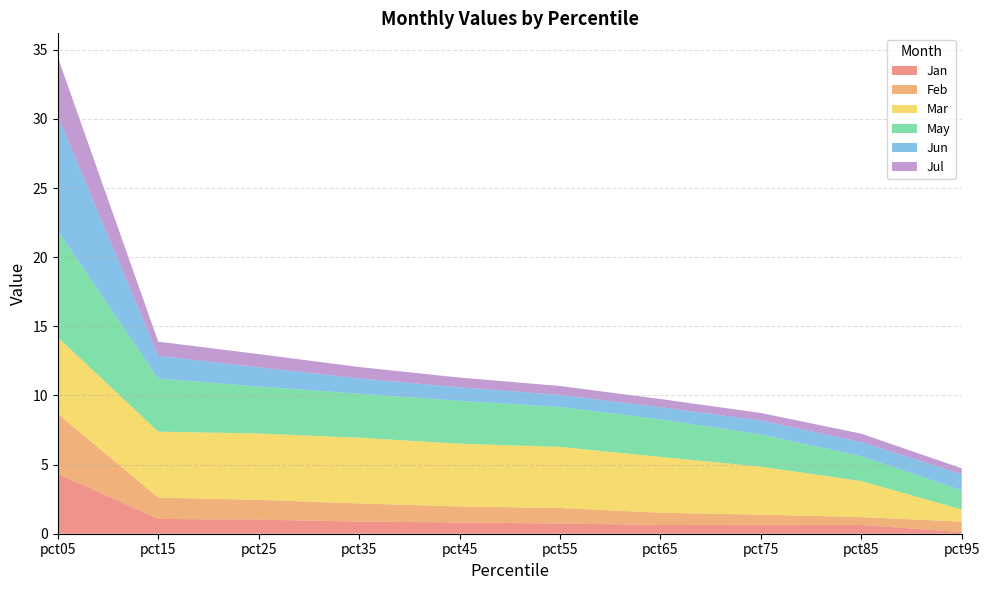

Reading left to right, what are all the values shown in this chart?

Jan: pct05=4.3	pct15=1.1	pct25=1.0	pct35=0.9	pct45=0.8	pct55=0.7	pct65=0.6	pct75=0.6	pct85=0.6	pct95=0.1
Feb: pct05=4.3	pct15=1.5	pct25=1.4	pct35=1.3	pct45=1.2	pct55=1.1	pct65=0.9	pct75=0.7	pct85=0.6	pct95=0.8
Mar: pct05=5.5	pct15=4.8	pct25=4.8	pct35=4.8	pct45=4.5	pct55=4.4	pct65=4.0	pct75=3.5	pct85=2.6	pct95=0.9
May: pct05=7.7	pct15=3.8	pct25=3.4	pct35=3.2	pct45=3.1	pct55=2.9	pct65=2.7	pct75=2.3	pct85=1.8	pct95=1.4
Jun: pct05=8.3	pct15=1.6	pct25=1.4	pct35=1.1	pct45=1.0	pct55=0.9	pct65=0.9	pct75=1.0	pct85=1.0	pct95=1.2
Jul: pct05=4.2	pct15=1.0	pct25=1.0	pct35=0.8	pct45=0.7	pct55=0.6	pct65=0.6	pct75=0.5	pct85=0.6	pct95=0.4